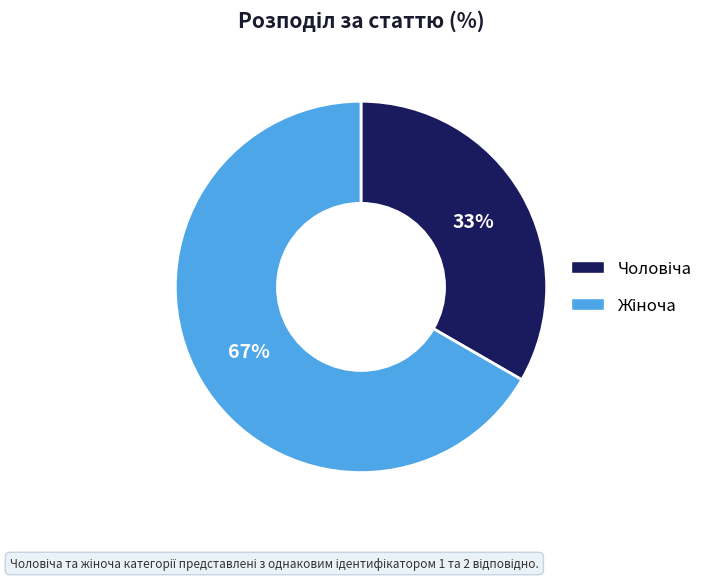

How many segments does this pie chart have?

2